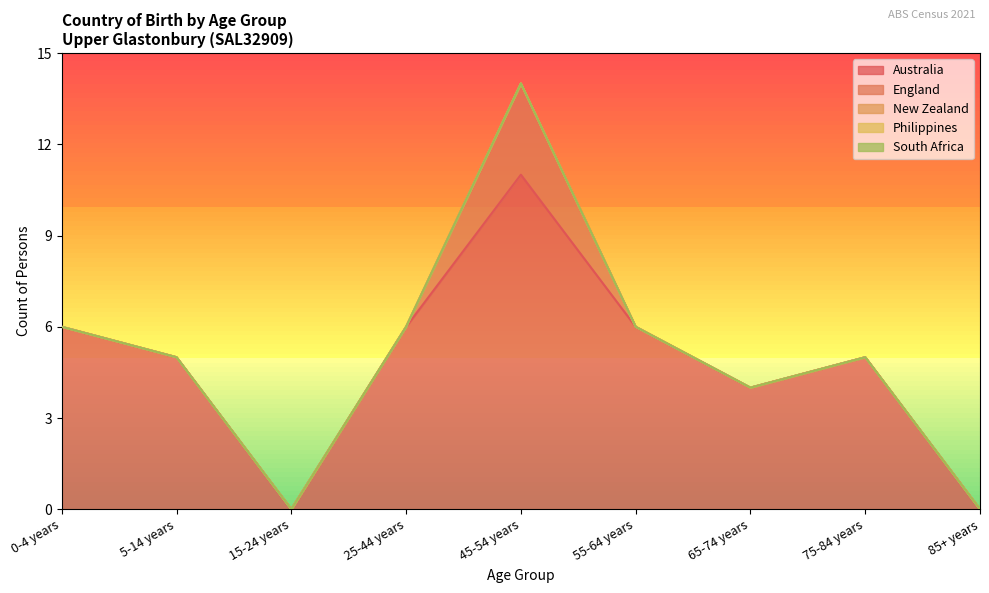

Reading left to right, transcribe all the data shown in this chart.

Australia: 0-4 years=6	5-14 years=5	15-24 years=0	25-44 years=6	45-54 years=11	55-64 years=6	65-74 years=4	75-84 years=5	85+ years=0
England: 0-4 years=0	5-14 years=0	15-24 years=0	25-44 years=0	45-54 years=3	55-64 years=0	65-74 years=0	75-84 years=0	85+ years=0
New Zealand: 0-4 years=0	5-14 years=0	15-24 years=0	25-44 years=0	45-54 years=0	55-64 years=0	65-74 years=0	75-84 years=0	85+ years=0
Philippines: 0-4 years=0	5-14 years=0	15-24 years=0	25-44 years=0	45-54 years=0	55-64 years=0	65-74 years=0	75-84 years=0	85+ years=0
South Africa: 0-4 years=0	5-14 years=0	15-24 years=0	25-44 years=0	45-54 years=0	55-64 years=0	65-74 years=0	75-84 years=0	85+ years=0